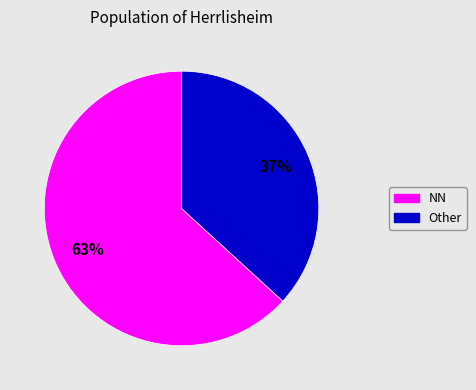

Is there a majority slice in this chart?

Yes